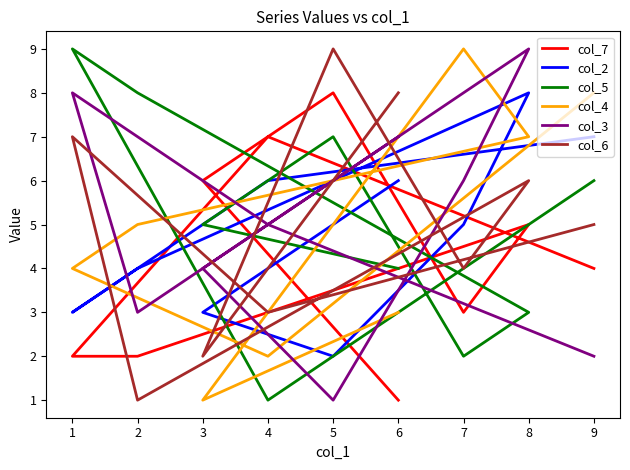

Which series has the largest range (max minus min)?

col_5